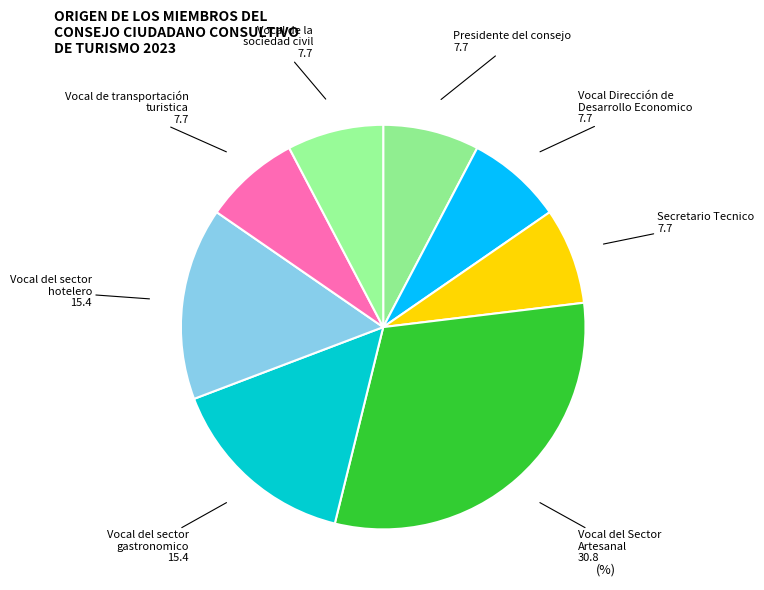

Combined, do Vocal de transportación turistica and Presidente del consejo account for over 50%?

No